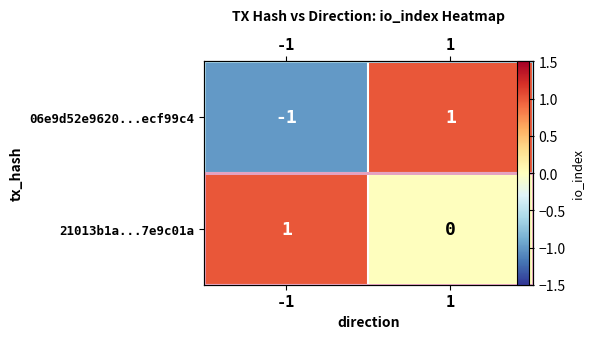

Which has a higher value, -1 or 1?

1